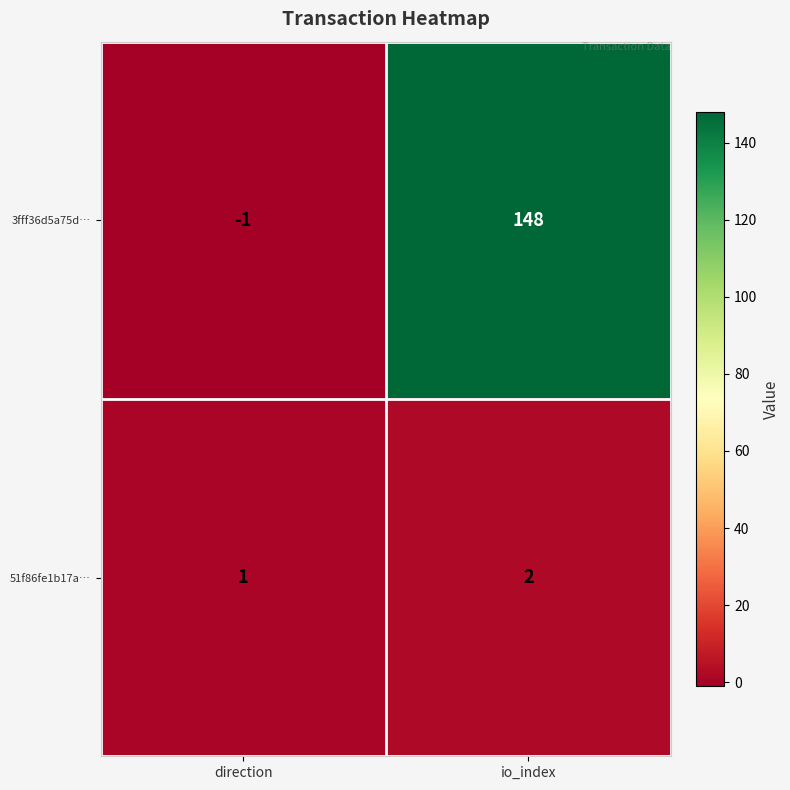

What is the approximate value of 3fff36d5a75d… at io_index?

148